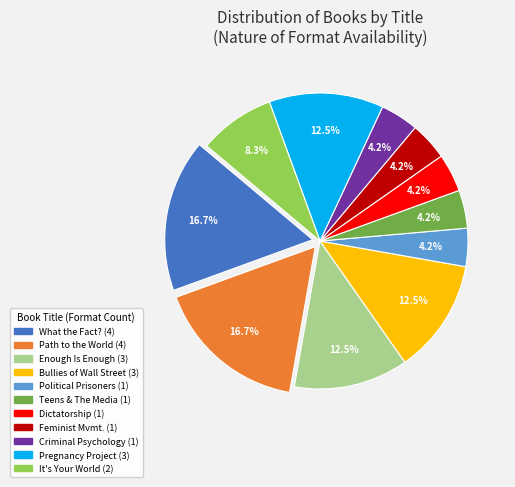

Is there a majority slice in this chart?

No